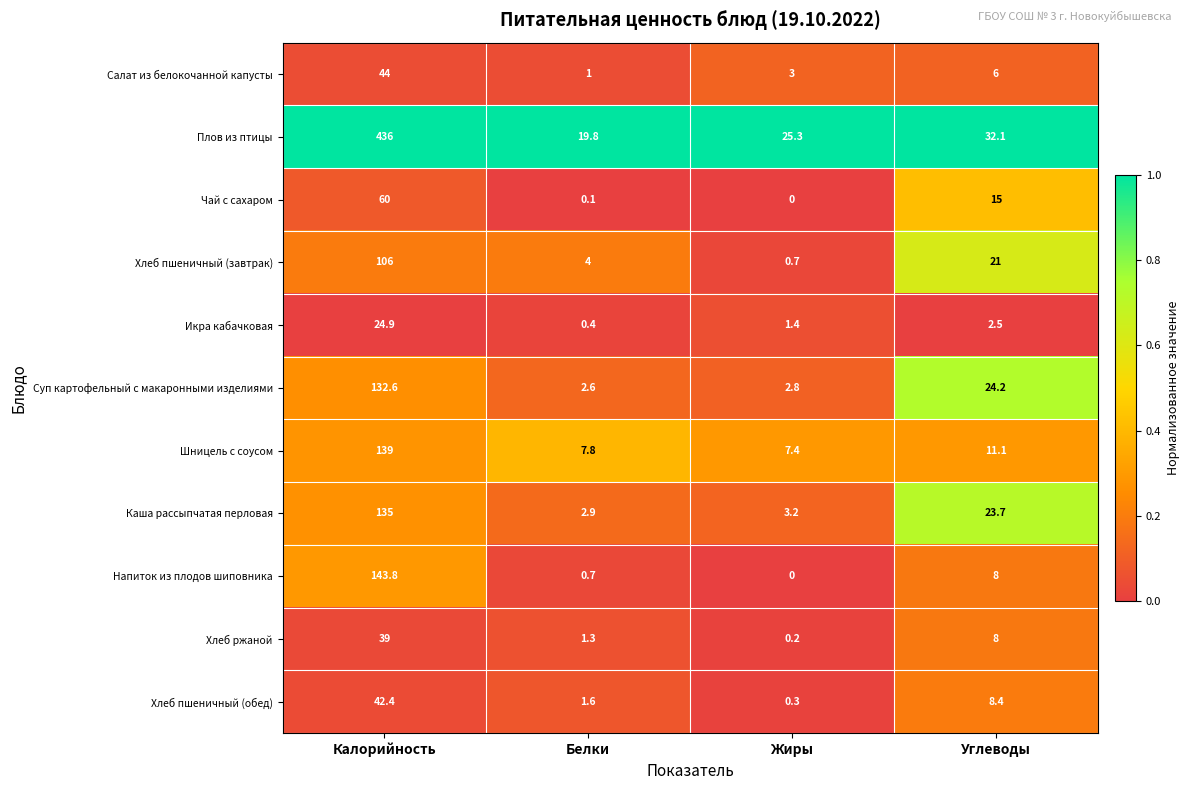

How many distinct data groups are displayed?

11